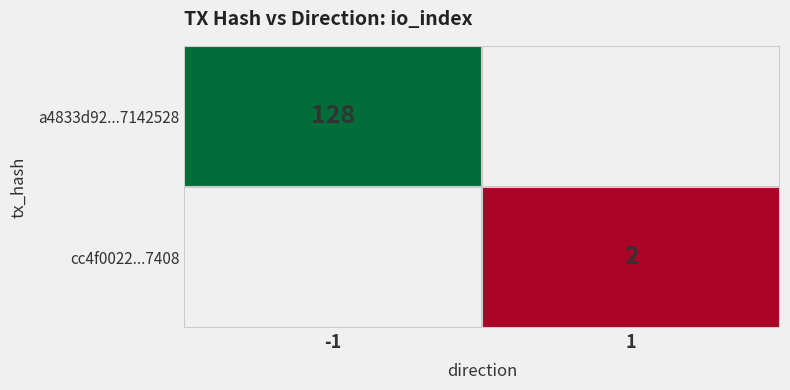

The value of a4833d92...7142528 at -1 is 184.5. True or false?

False